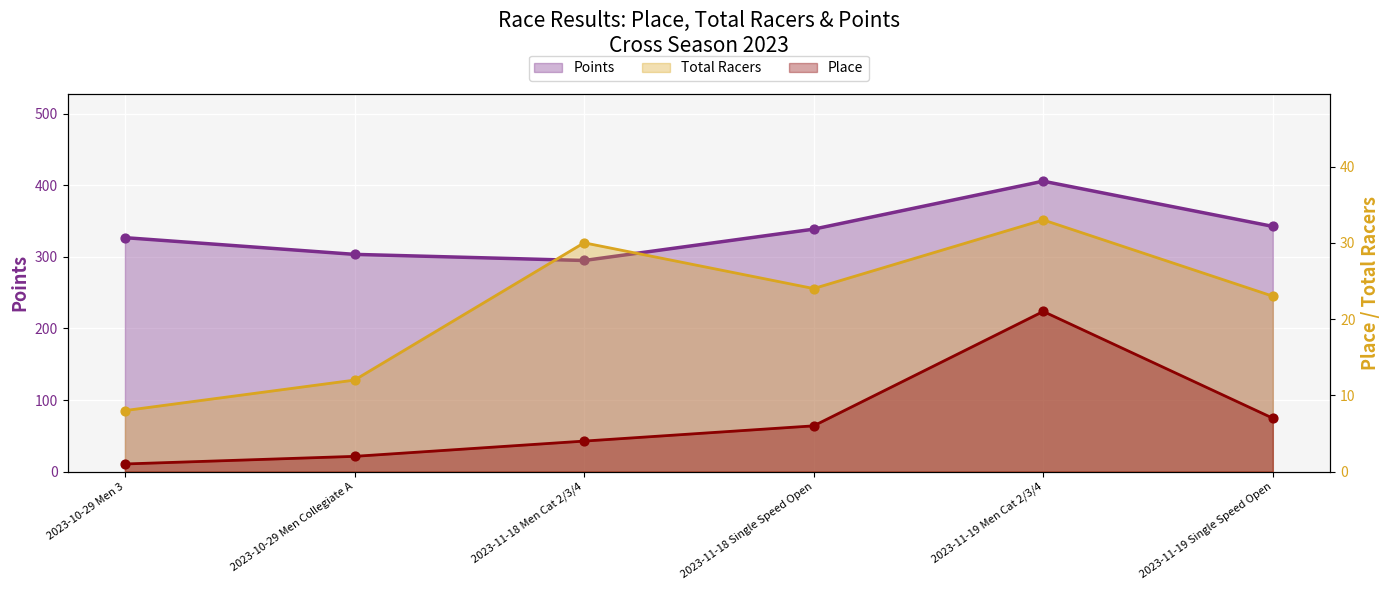

At which category is the sum across all series the highest?

2023-11-19 Men Cat 2/3/4